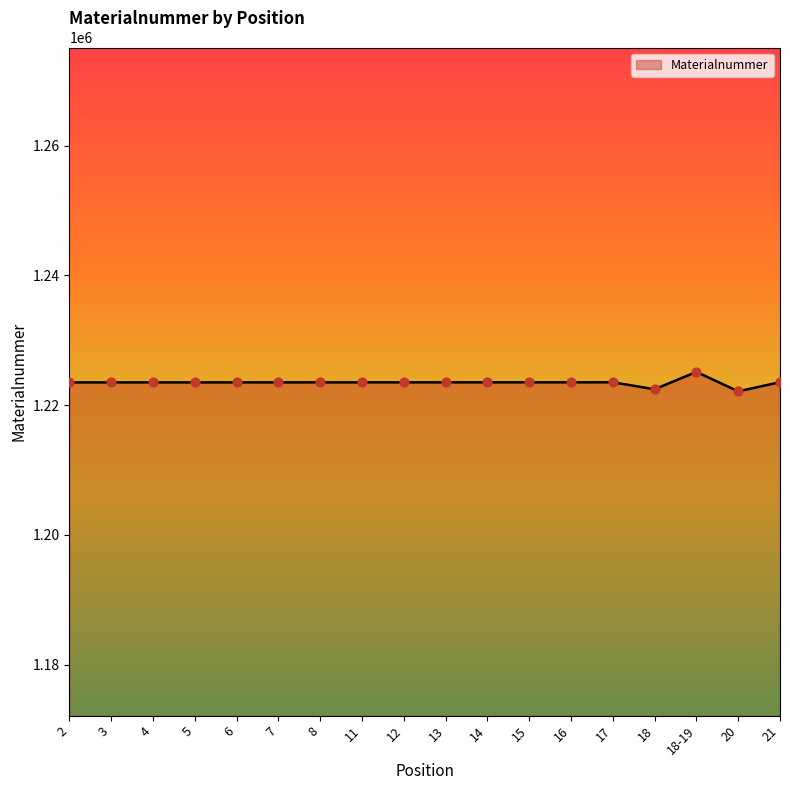

What is the ratio of the value at 15 to the value at 12?

1.0